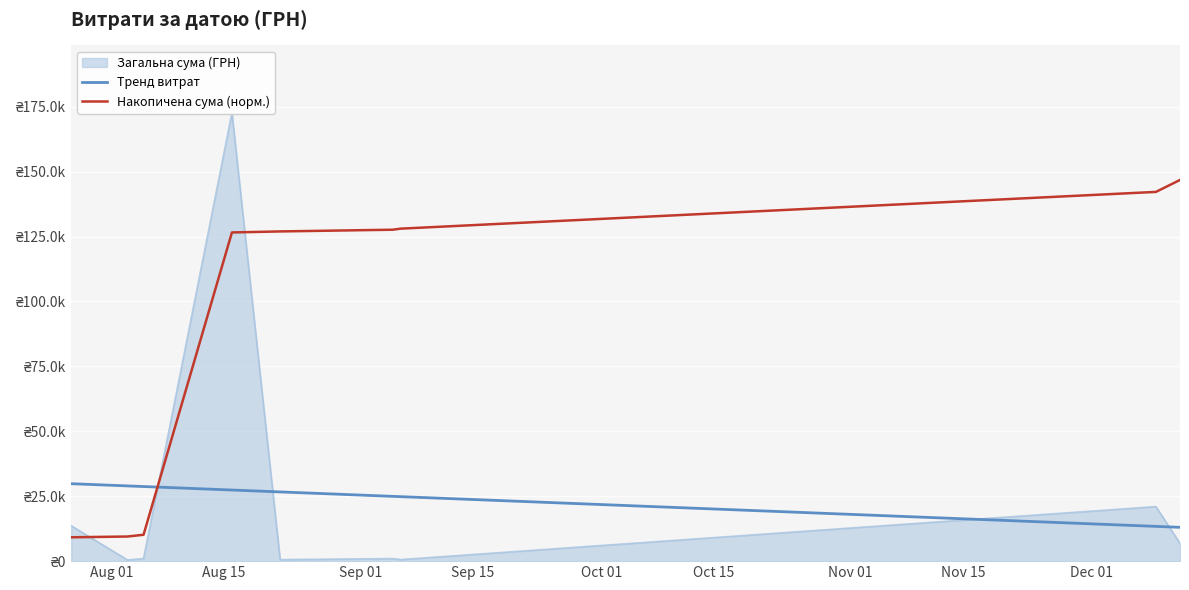

Which series has the largest total across all categories?

Накопичена сума (норм.)